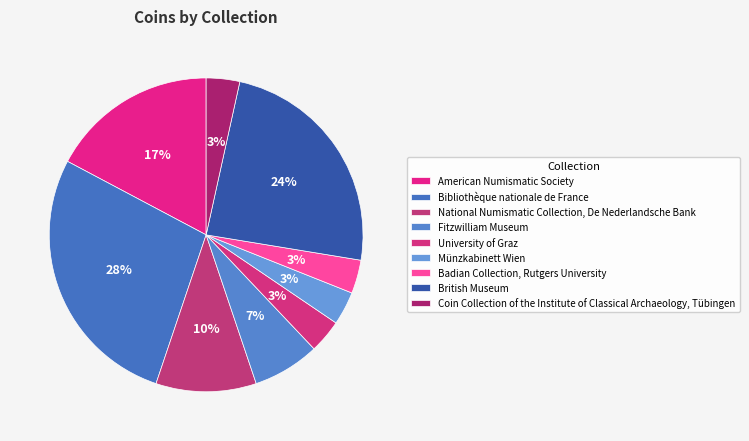

Rank the categories by value from lowest to highest.

University of Graz, Münzkabinett Wien, Badian Collection, Rutgers University, Coin Collection of the Institute of Classical Archaeology, Tübingen, Fitzwilliam Museum, National Numismatic Collection, De Nederlandsche Bank, American Numismatic Society, British Museum, Bibliothèque nationale de France